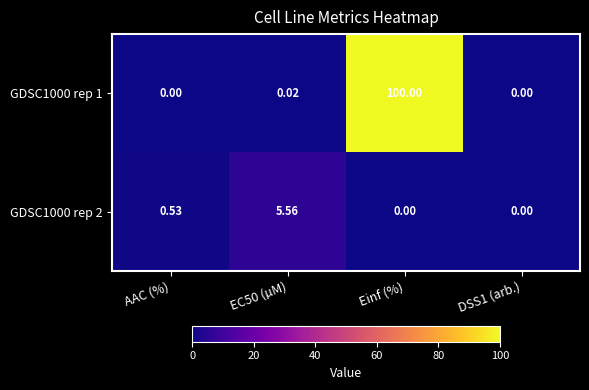

What is the maximum value shown in the chart?

100.0